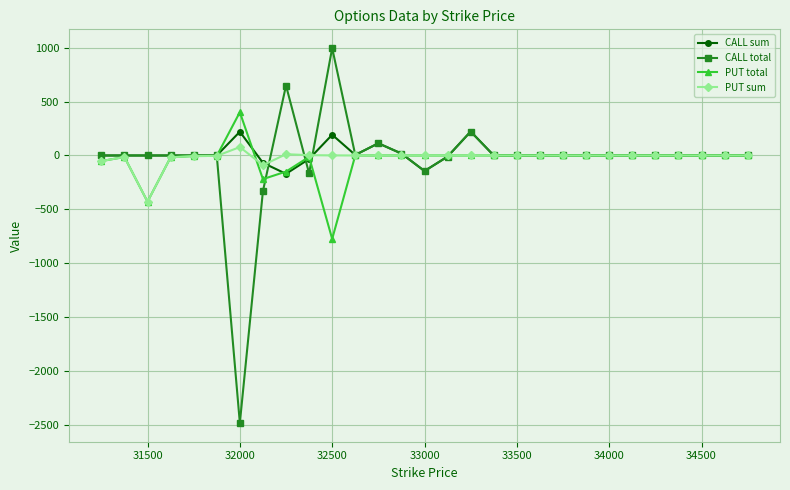

At which label does PUT total reach its peak?

32000